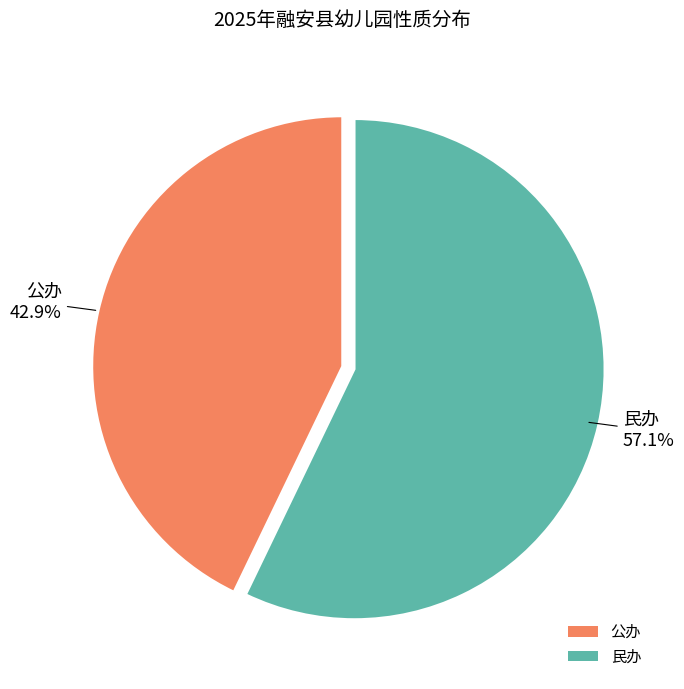

Is there a majority slice in this chart?

Yes